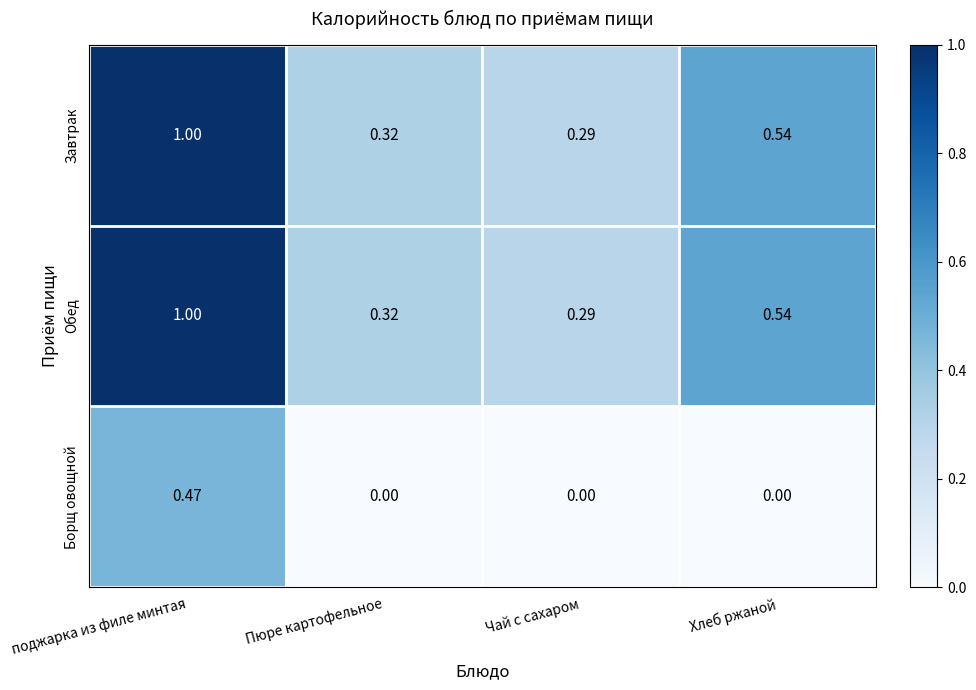

At which category is the sum across all series the highest?

поджарка из филе минтая